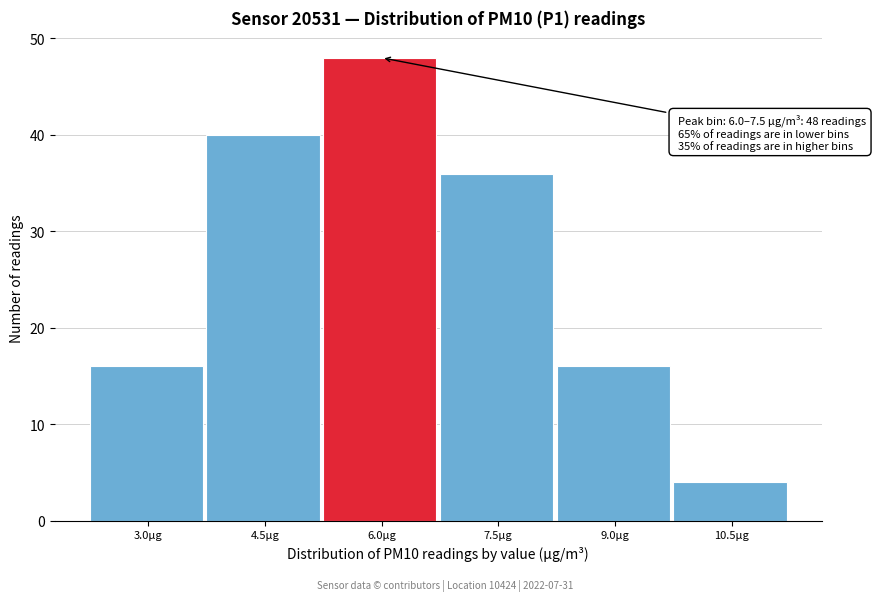

Reading left to right, list all the values displayed in this chart.

3.0µg=16	4.5µg=40	6.0µg=48	7.5µg=36	9.0µg=16	10.5µg=4